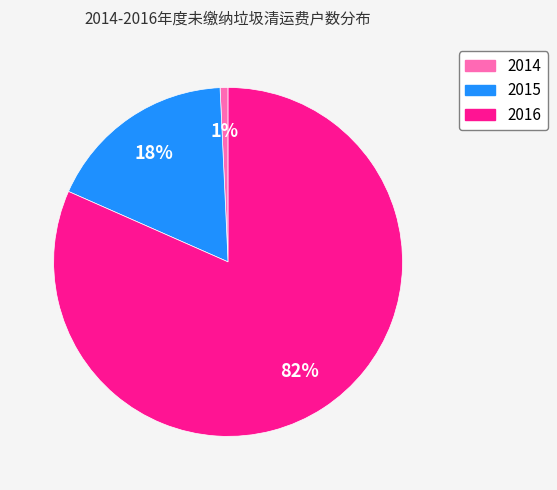

Combined, do 2016 and 2015 account for over 50%?

Yes